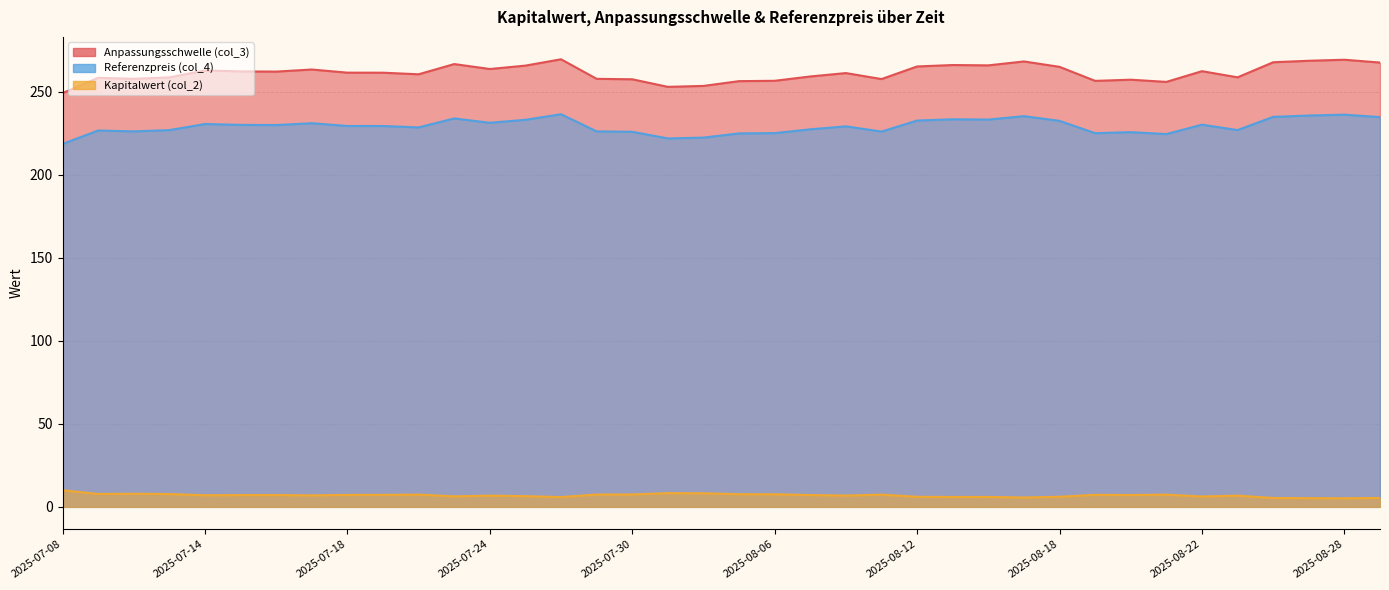

What is the difference between the maximum and minimum values in the Kapitalwert (col_2) series?

4.8